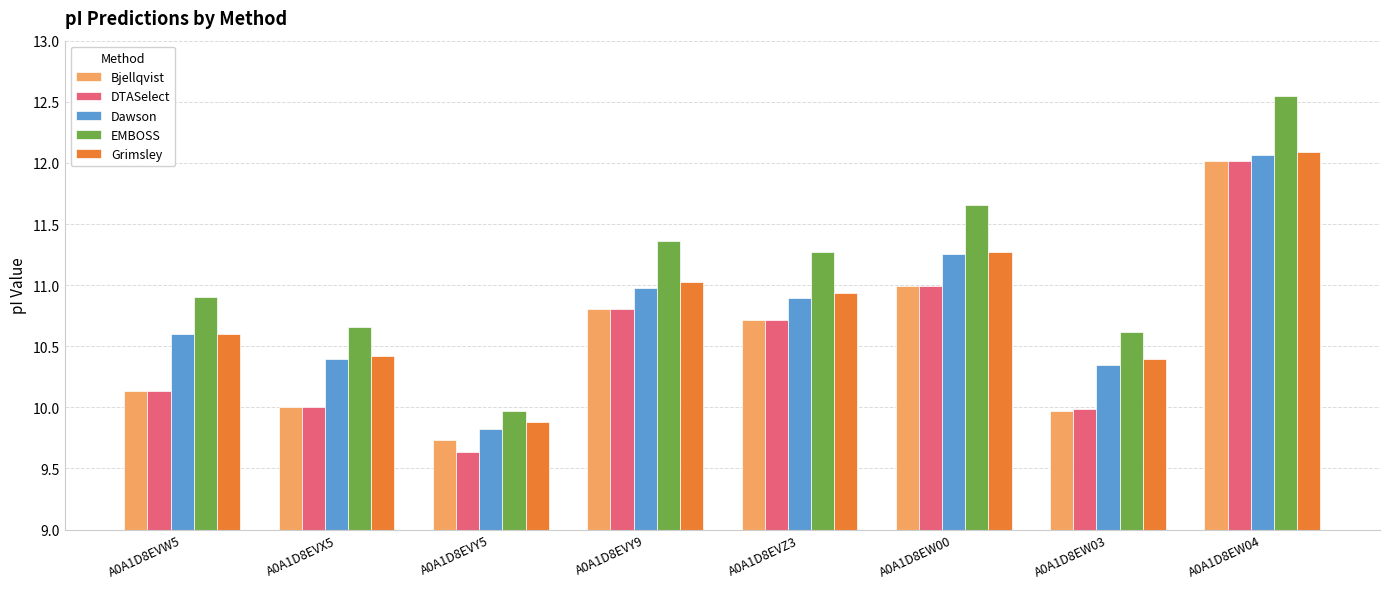

True or false: Dawson has a value of 10.9 at A0A1D8EVZ3.

True